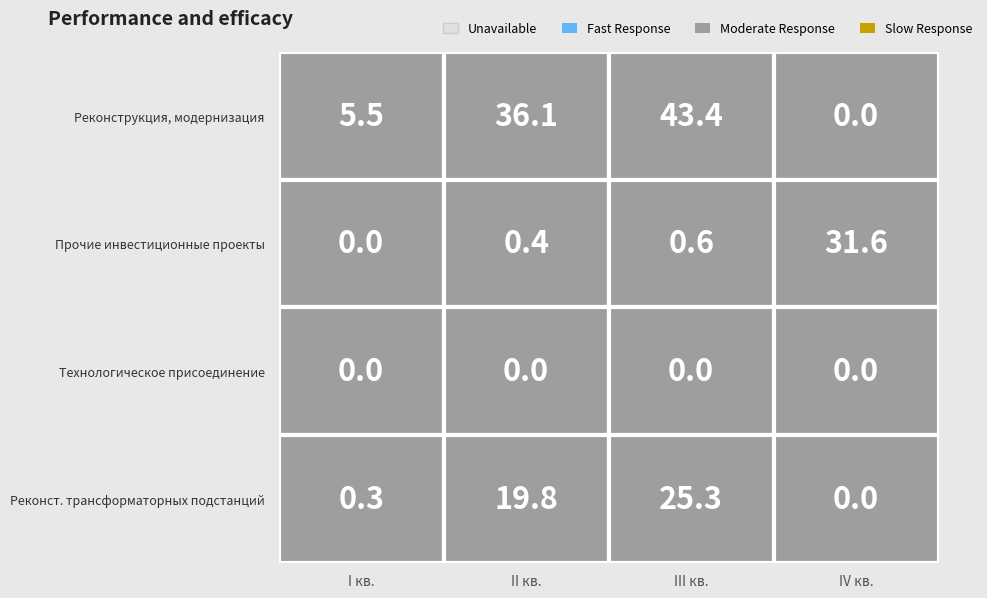

The value of II кв. (основные средства) at 0 is 36.1. True or false?

True